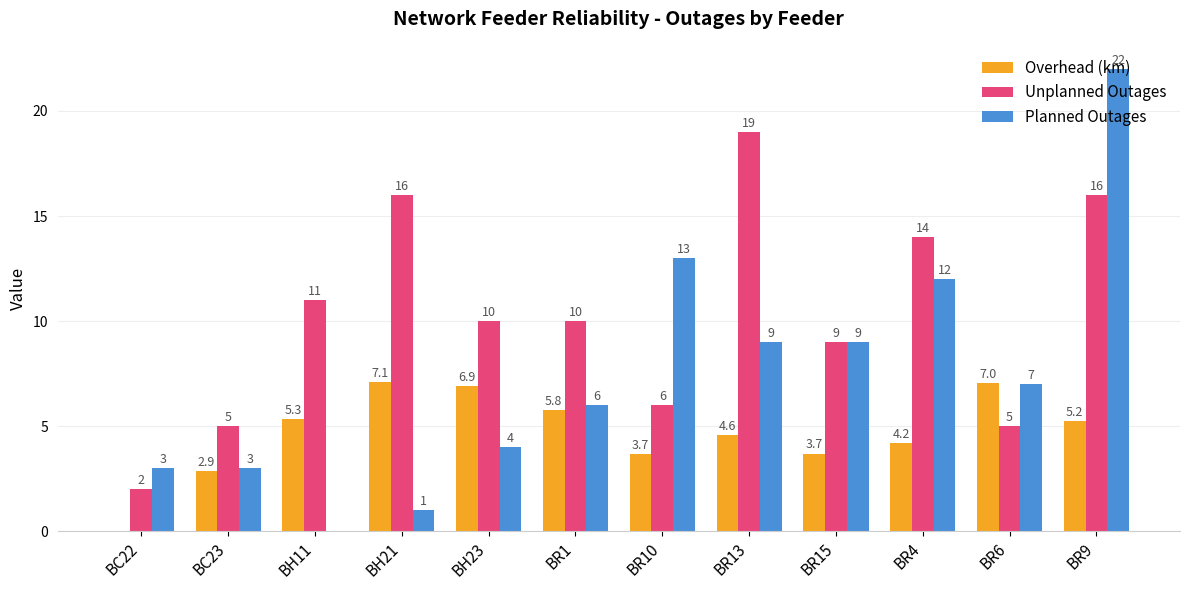

The Unplanned Outages series shows 4.7 at BR15. True or false?

False